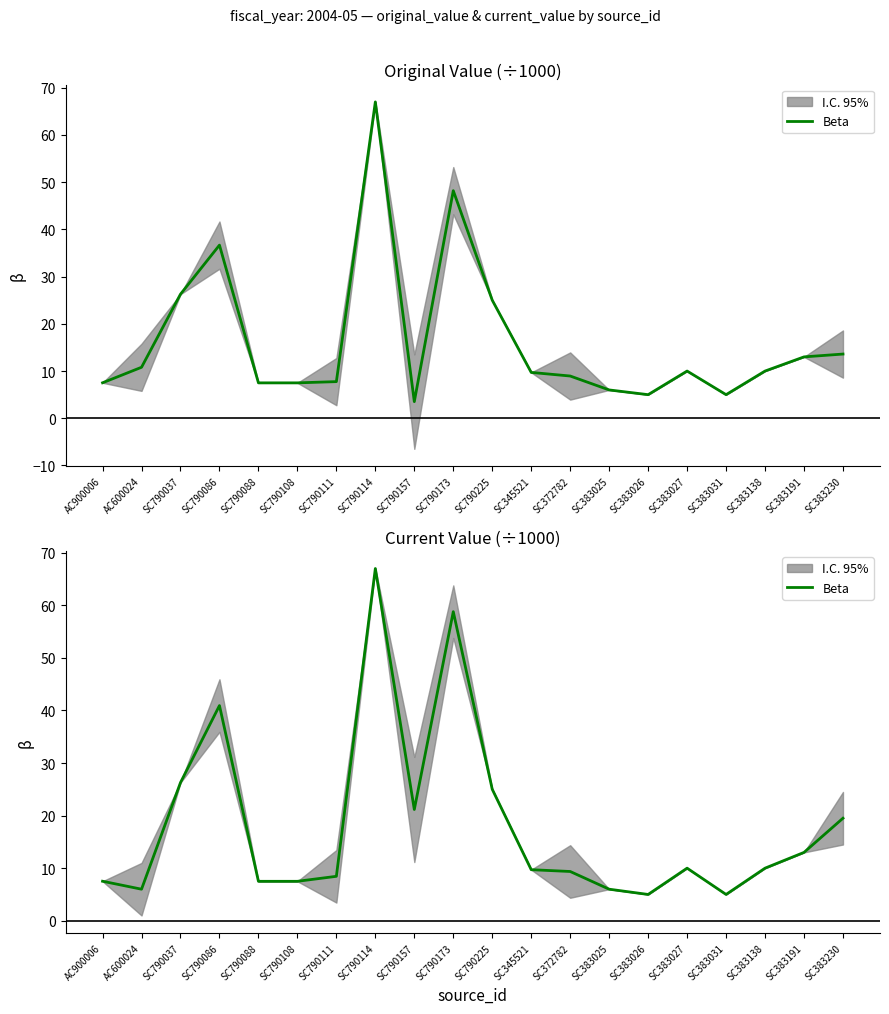

How many values are below 10?

10